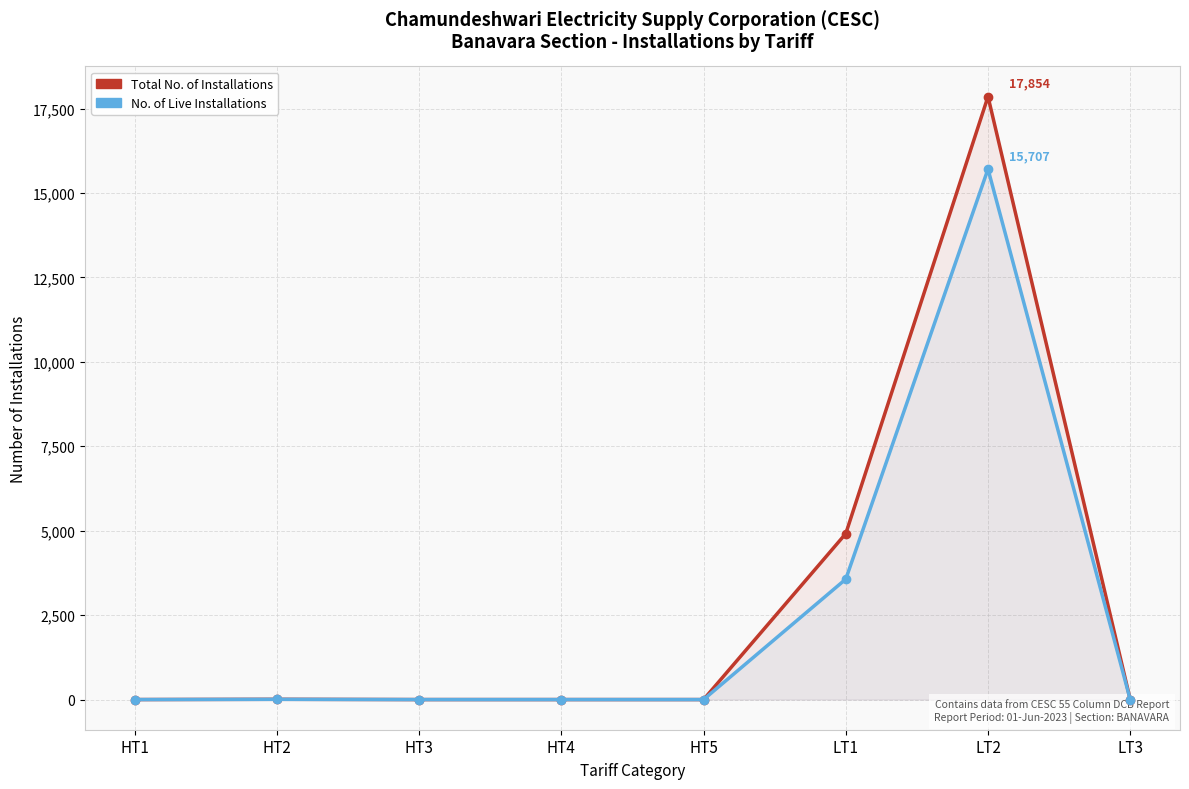

How many categories are shown in the chart?

8